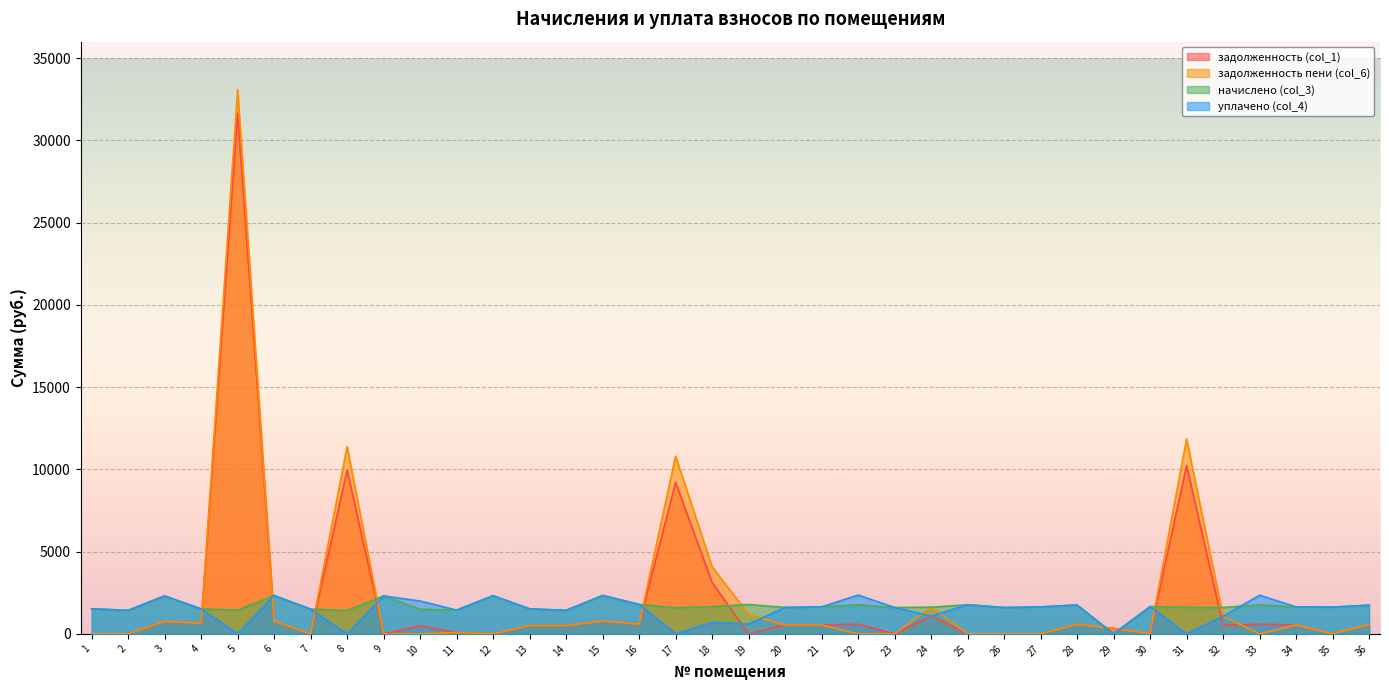

How many times do задолженность пени (col_6) and уплачено (col_4) cross each other?

11